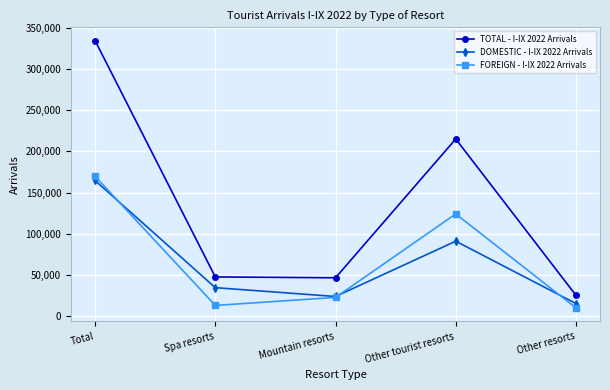

What is the label of the 5th point from the left?

Other resorts